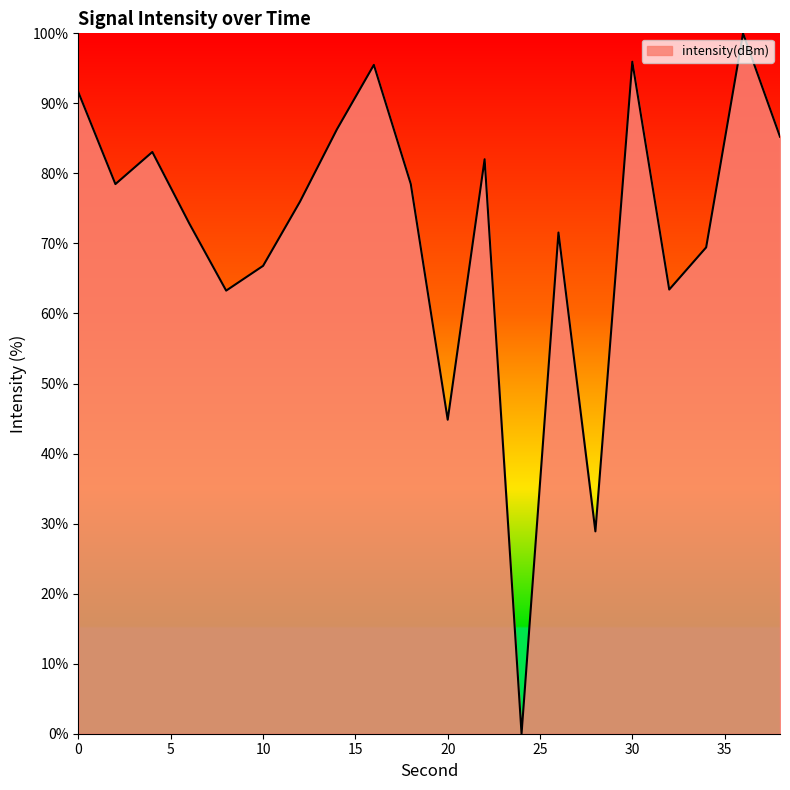

What is the sum of all values?

1433.6